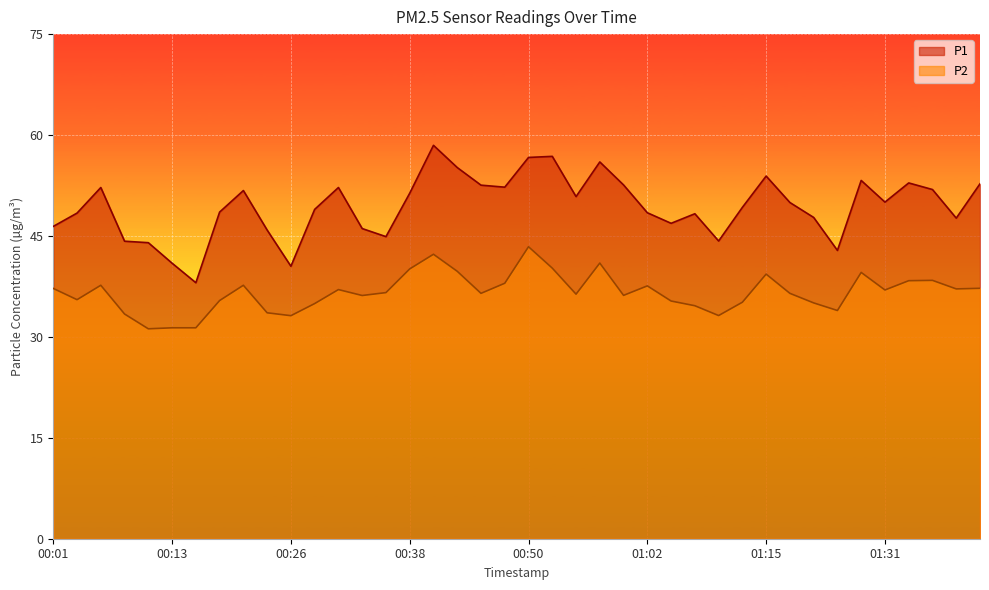

The P1 series shows 45.9 at 00:23. True or false?

True